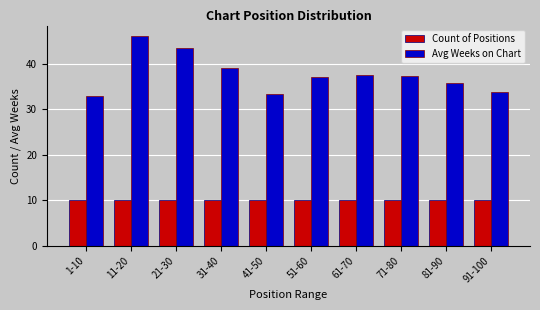

Reading left to right, list all the values displayed in this chart.

Count of Positions: 10.0	10.0	10.0	10.0	10.0	10.0	10.0	10.0	10.0	10.0
Avg Weeks on Chart: 33.0	46.1	43.5	39.0	33.4	37.1	37.6	37.3	35.8	33.8